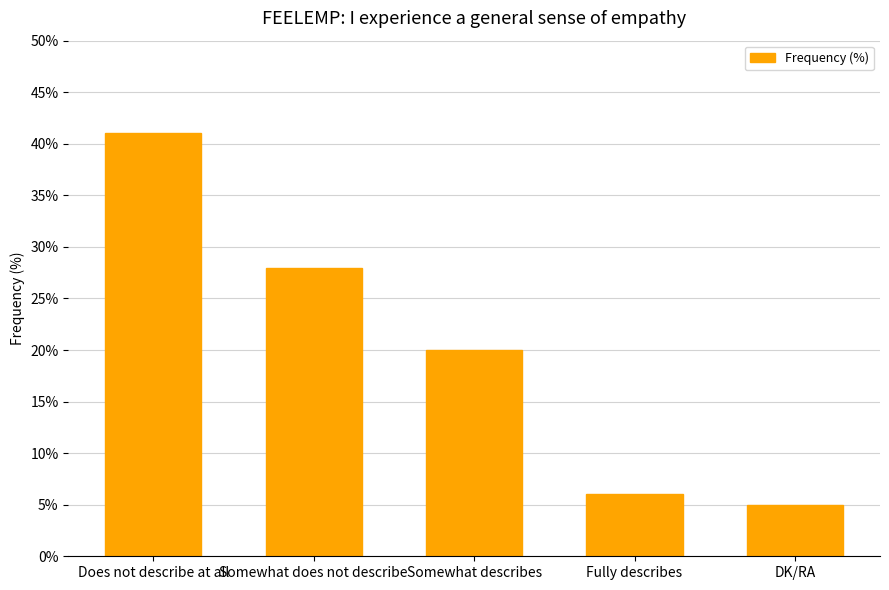

True or false: the data shows 41 at Does not describe at all.

True